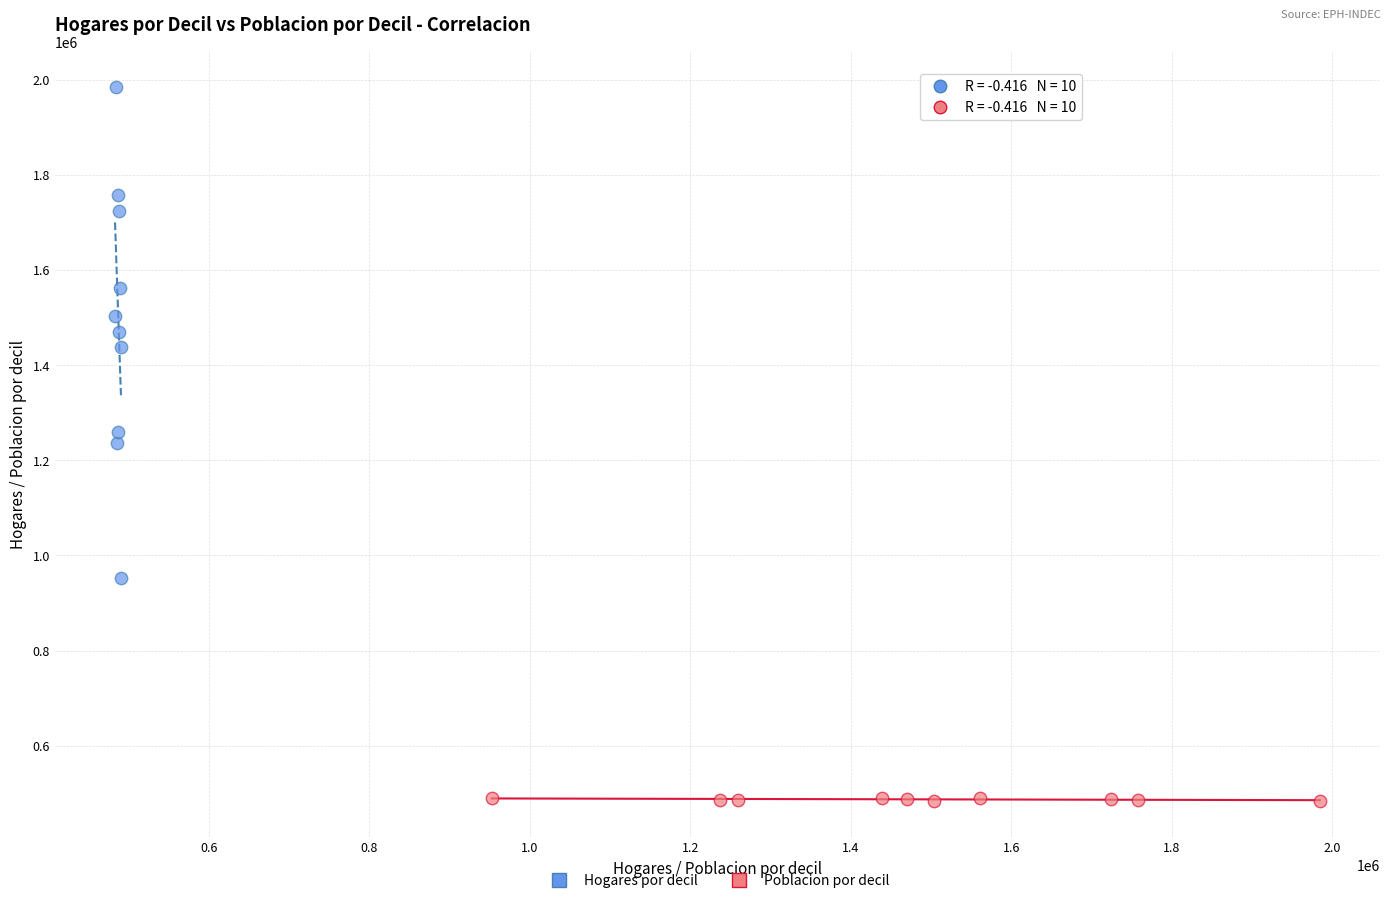

Which series contains the highest Y value?

Hogares por decil